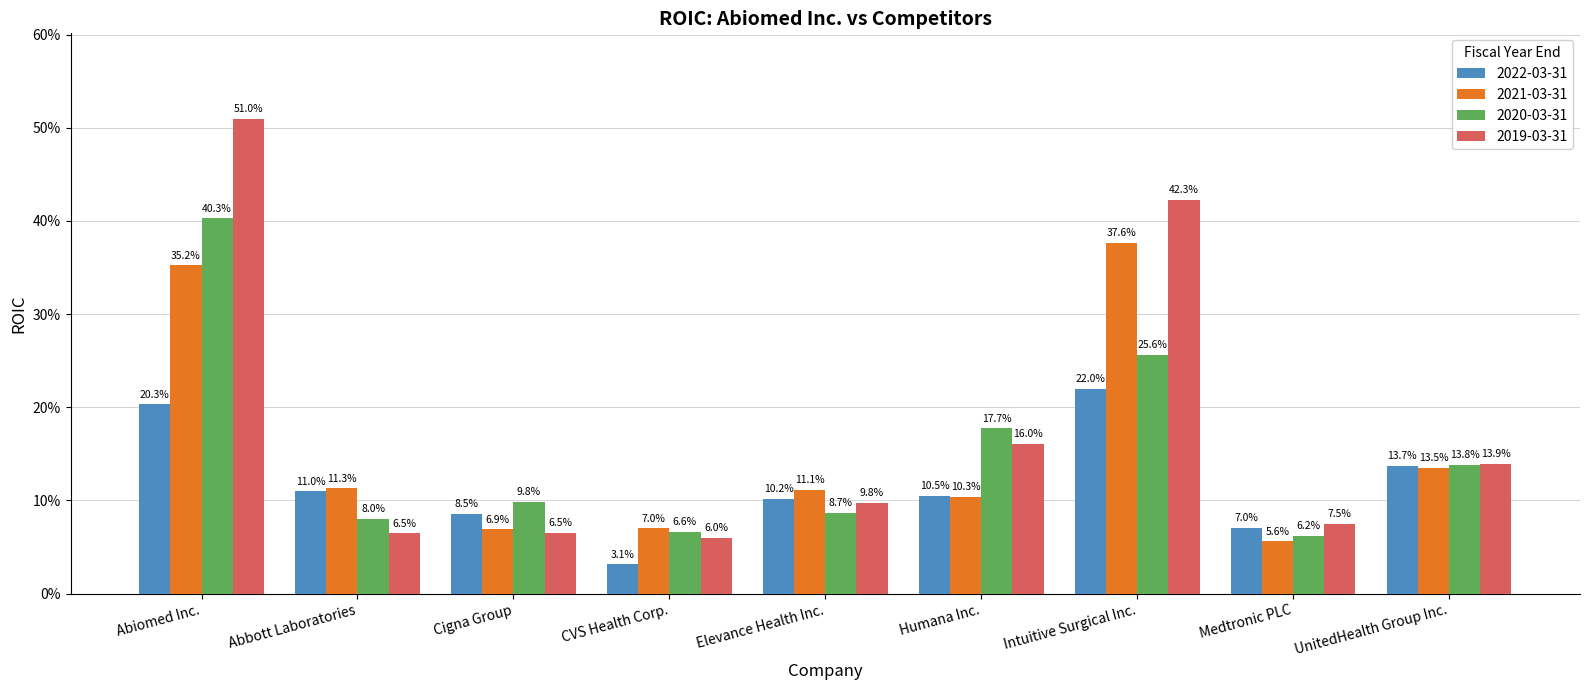

What is the label of the 5th bar from the right?

Elevance Health Inc.